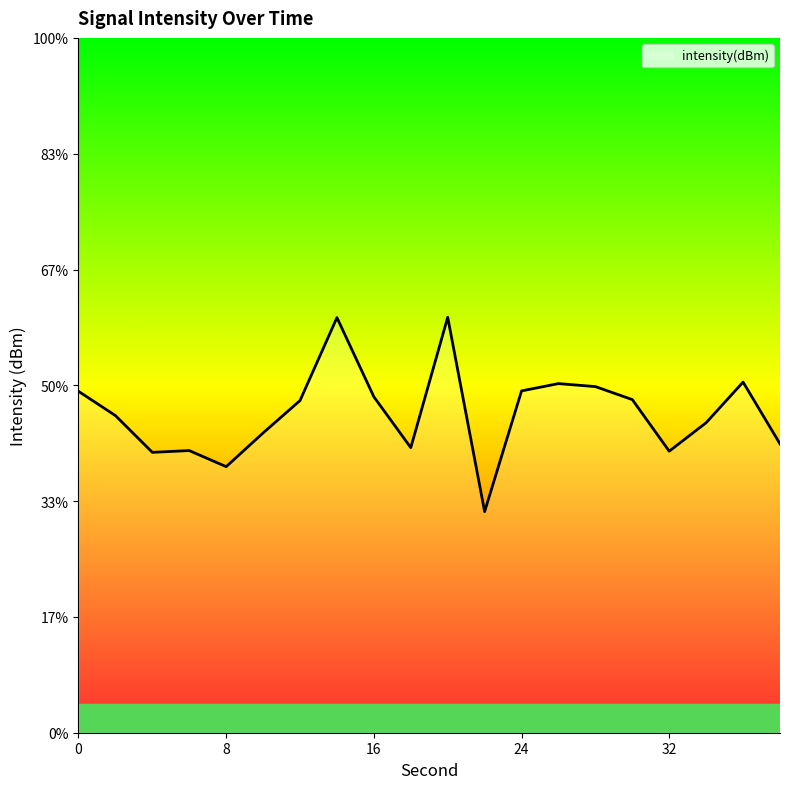

How many points are lower than both their immediate neighbors (excluding endpoints)?

5